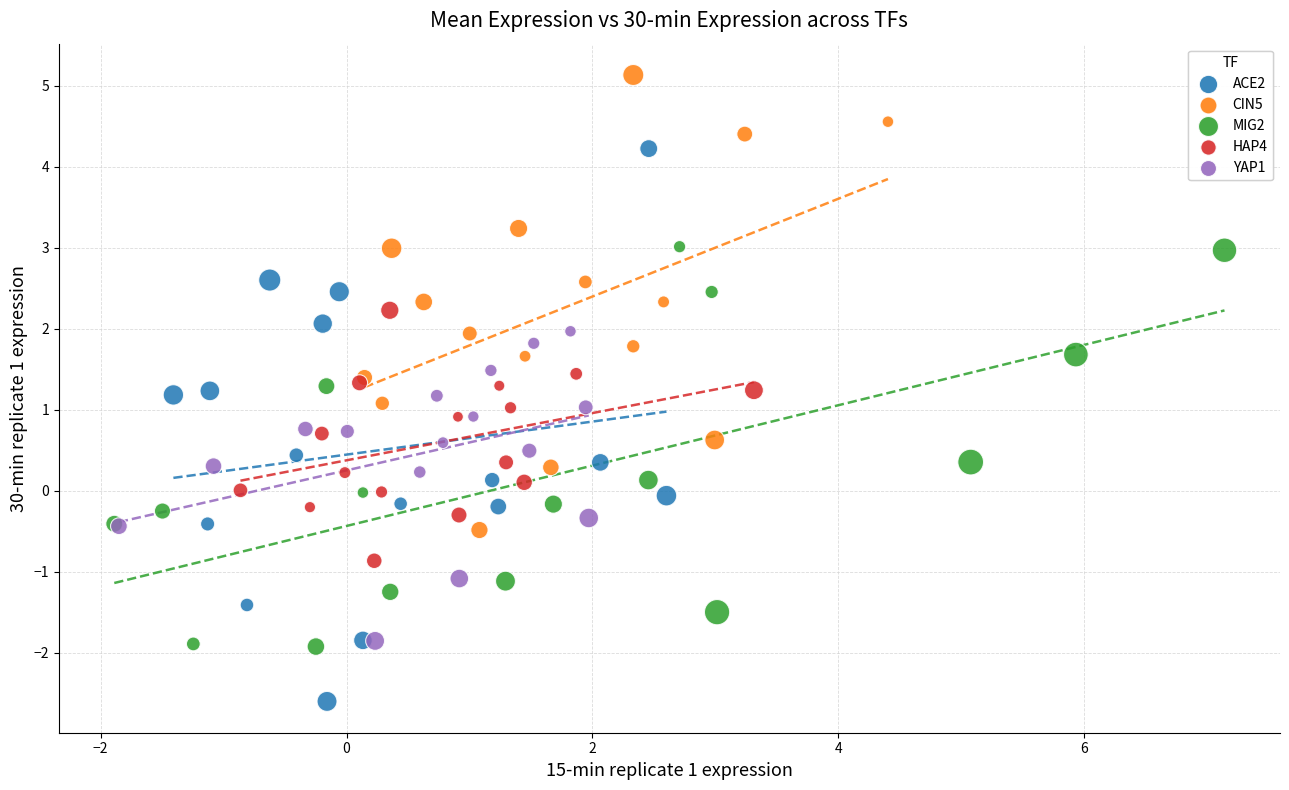

Which series has the widest spread of Y values?

ACE2